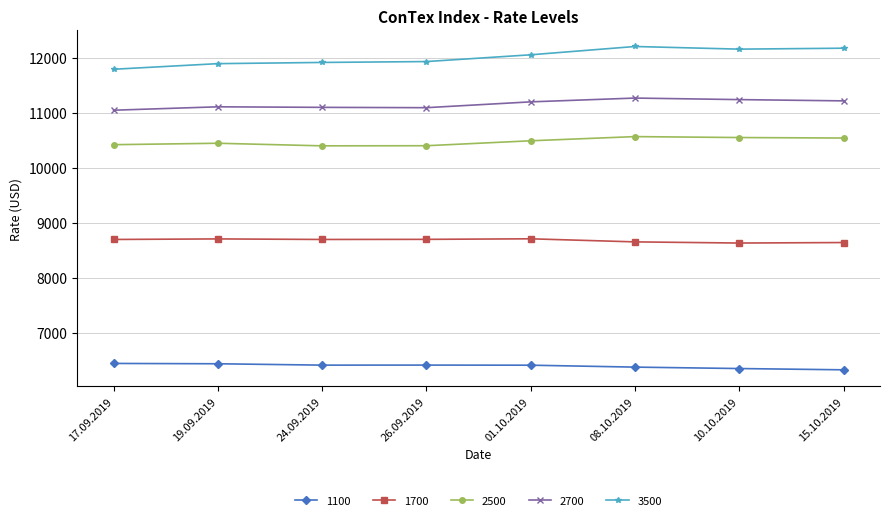

What is the label of the 6th point from the left?

08.10.2019